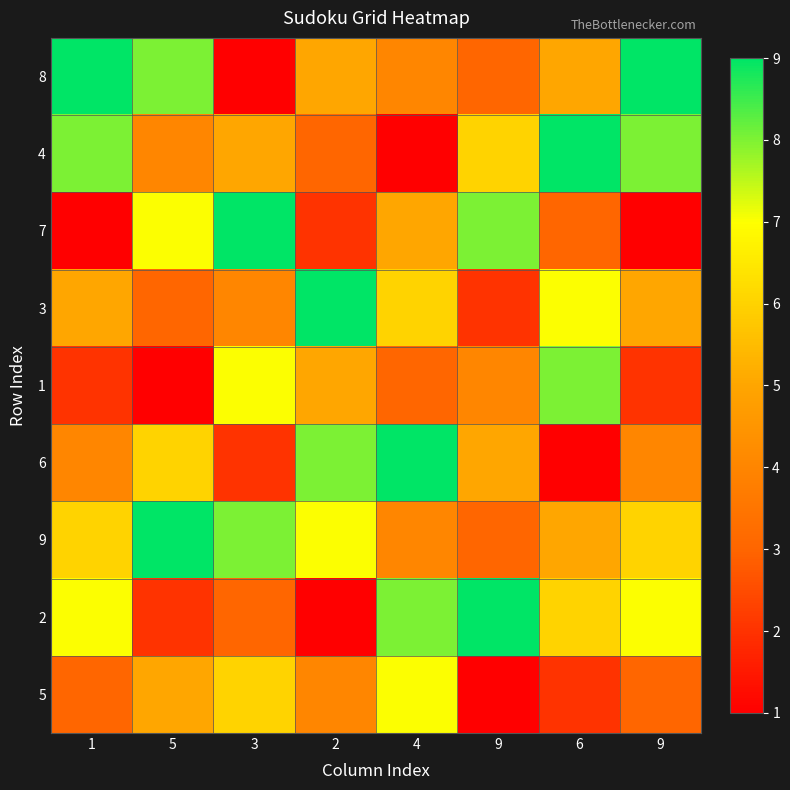

Reading left to right, what are all the values shown in this chart?

8: 1=9	5=8	3=1	2=5	4=4	9=3	6=5	9=9
4: 1=8	5=4	3=5	2=3	4=1	9=6	6=9	9=8
7: 1=1	5=7	3=9	2=2	4=5	9=8	6=3	9=1
3: 1=5	5=3	3=4	2=9	4=6	9=2	6=7	9=5
1: 1=2	5=1	3=7	2=5	4=3	9=4	6=8	9=2
6: 1=4	5=6	3=2	2=8	4=9	9=5	6=1	9=4
9: 1=6	5=9	3=8	2=7	4=4	9=3	6=5	9=6
2: 1=7	5=2	3=3	2=1	4=8	9=9	6=6	9=7
5: 1=3	5=5	3=6	2=4	4=7	9=1	6=2	9=3